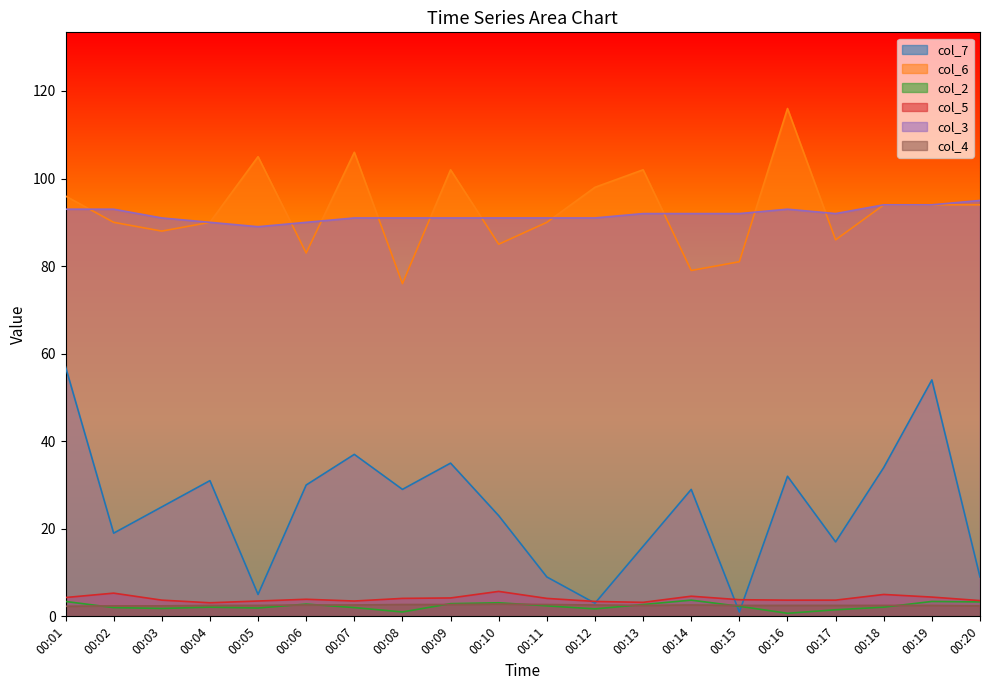

Reading right to left, what are all the values shown in this chart?

col_7: 9.0	54.0	34.0	17.0	32.0	1.0	29.0	16.0	3.0	9.0	23.0	35.0	29.0	37.0	30.0	5.0	31.0	25.0	19.0	57.0
col_6: 94.0	94.0	94.0	86.0	116.0	81.0	79.0	102.0	98.0	90.0	85.0	102.0	76.0	106.0	83.0	105.0	90.0	88.0	90.0	96.0
col_2: 3.3	3.4	2.1	1.5	0.7	2.3	3.7	2.7	1.7	2.4	3.1	2.9	1.0	2.0	2.8	1.9	2.1	1.8	2.0	3.4
col_5: 3.6	4.4	5.0	3.7	3.7	3.8	4.6	3.2	3.4	4.1	5.7	4.2	4.1	3.5	3.9	3.5	3.1	3.7	5.3	4.3
col_3: 95.0	94.0	94.0	92.0	93.0	92.0	92.0	92.0	91.0	91.0	91.0	91.0	91.0	91.0	90.0	89.0	90.0	91.0	93.0	93.0
col_4: 2.4	2.5	2.5	2.5	2.5	2.5	2.6	2.5	2.6	2.7	2.8	2.7	2.7	2.6	2.6	2.5	2.5	2.4	2.4	2.3